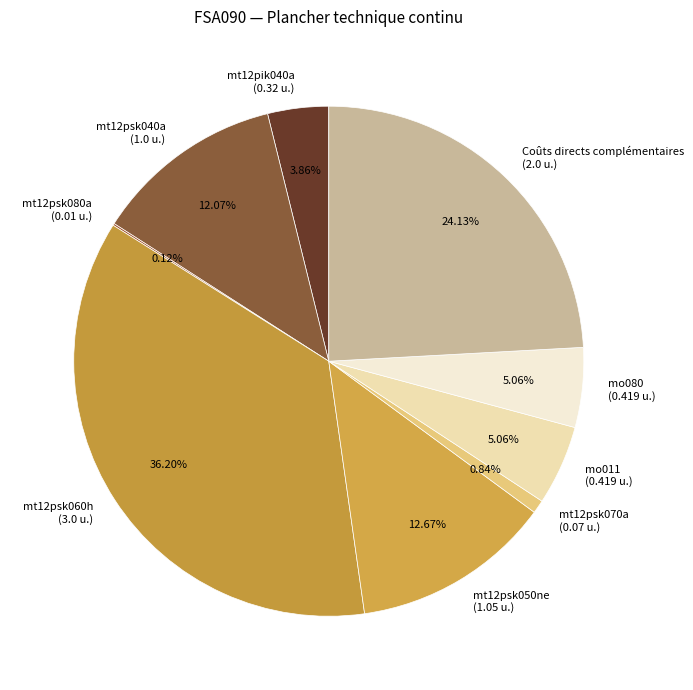

Is mo080 (0.419 u.) the majority of the pie?

No